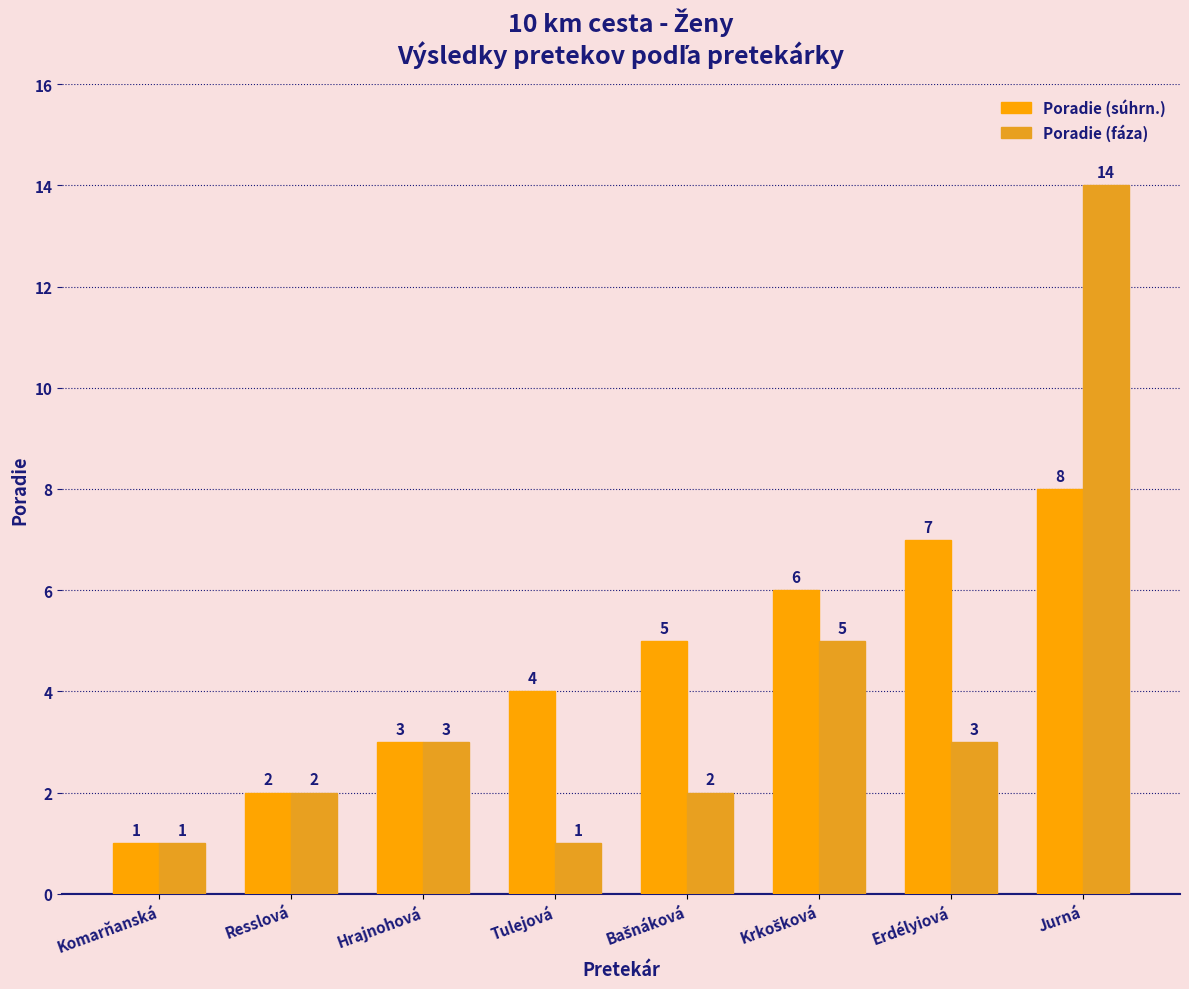

What is the spread (max minus min) of values at Bašnáková?

3